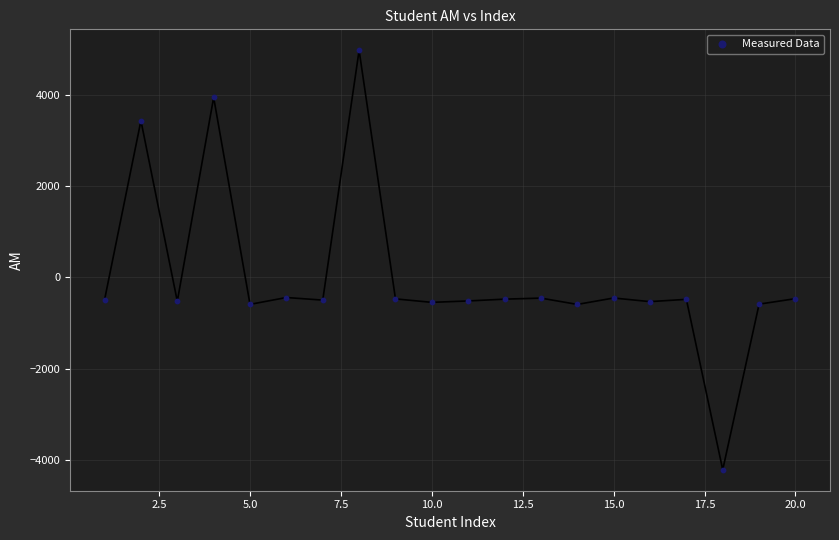

What is the range of X values (max minus min)?

19.0